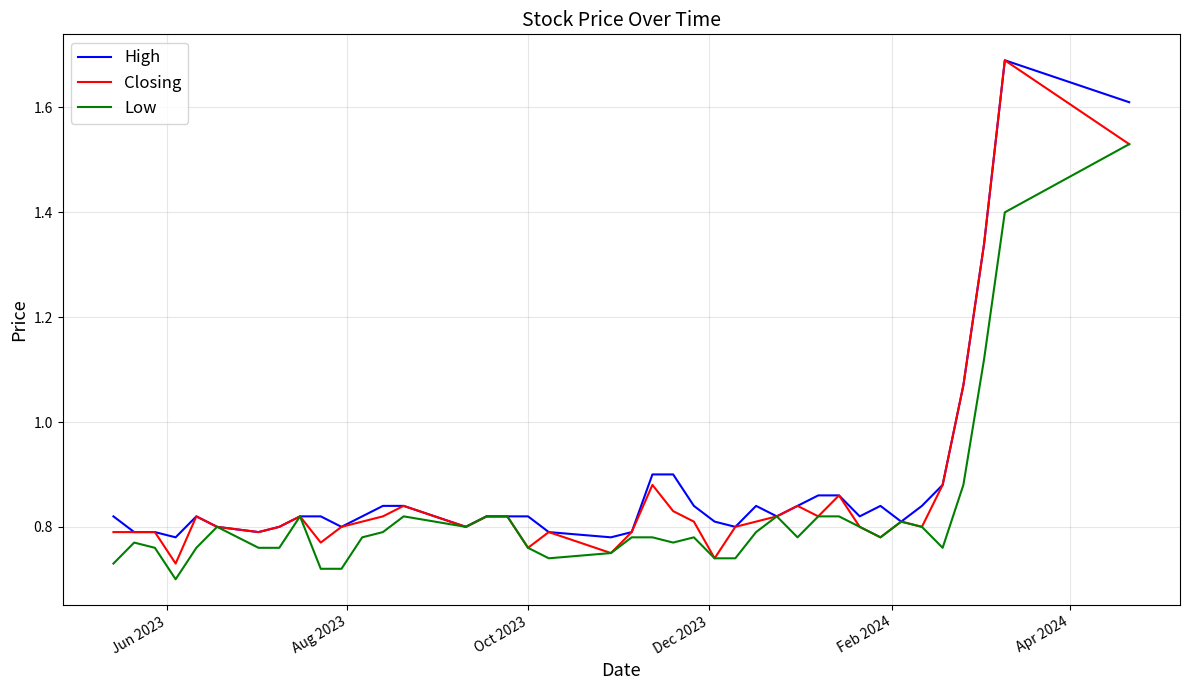

What are all the series names shown in the legend?

High, Closing, Low